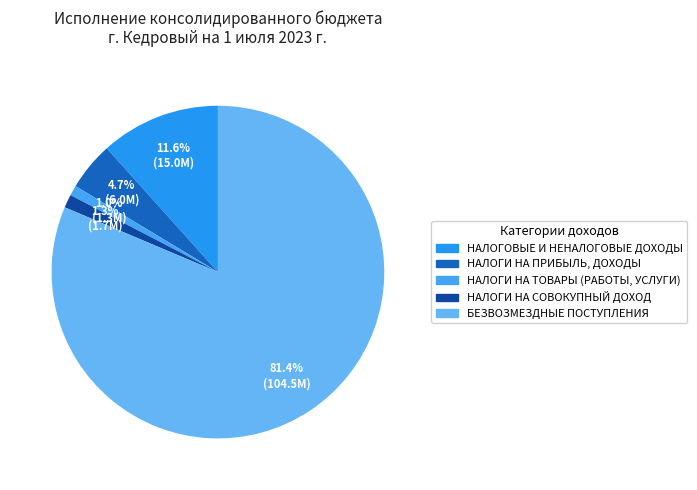

How many slices are in this pie chart?

5